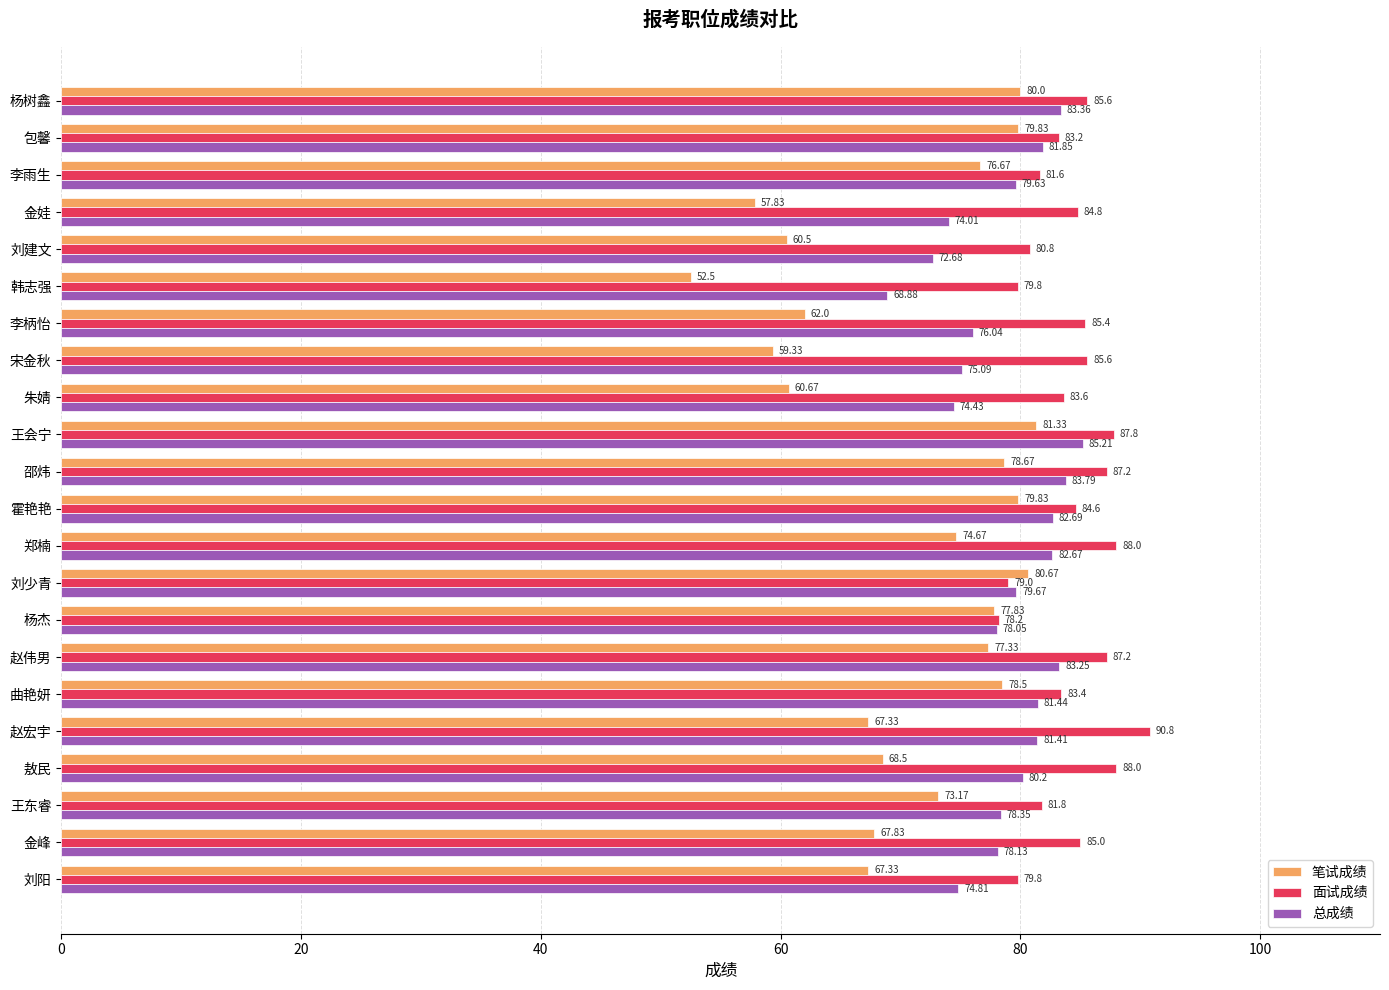

What is the sum of all 笔试成绩 values?

1562.3